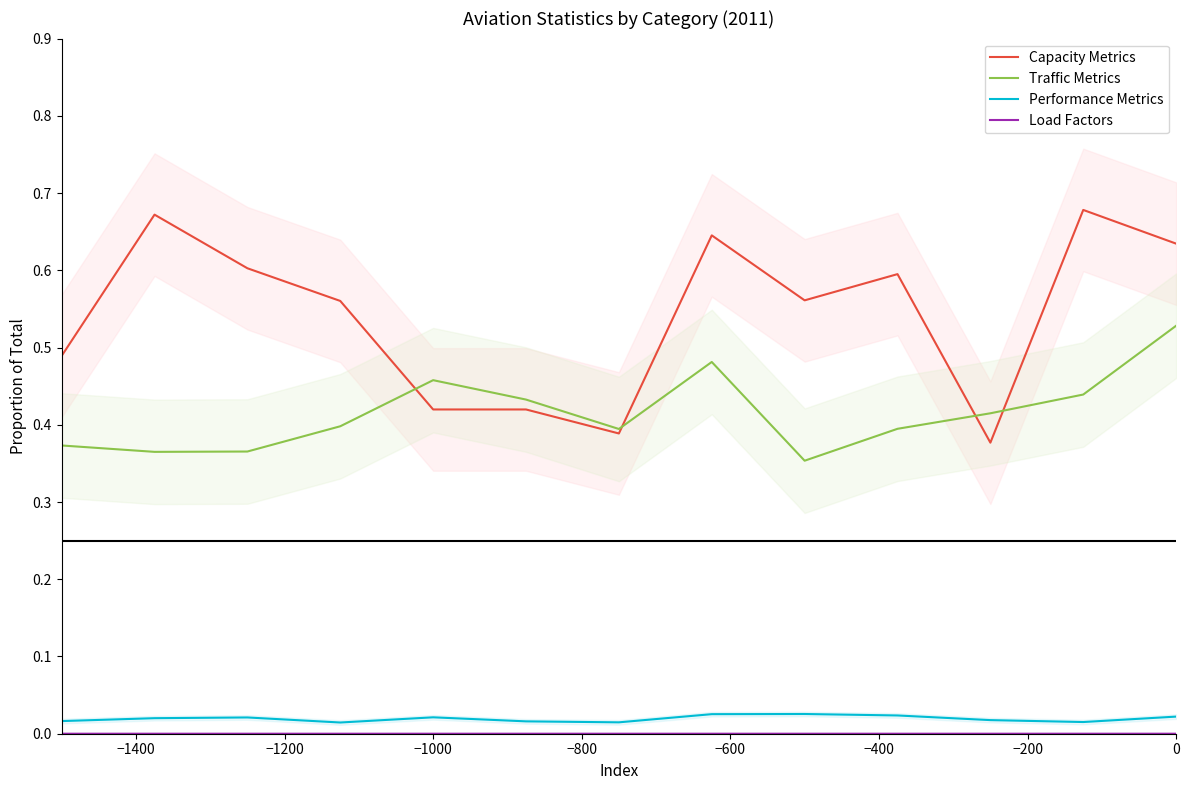

True or false: Performance Metrics and Traffic Metrics cross at least once.

False